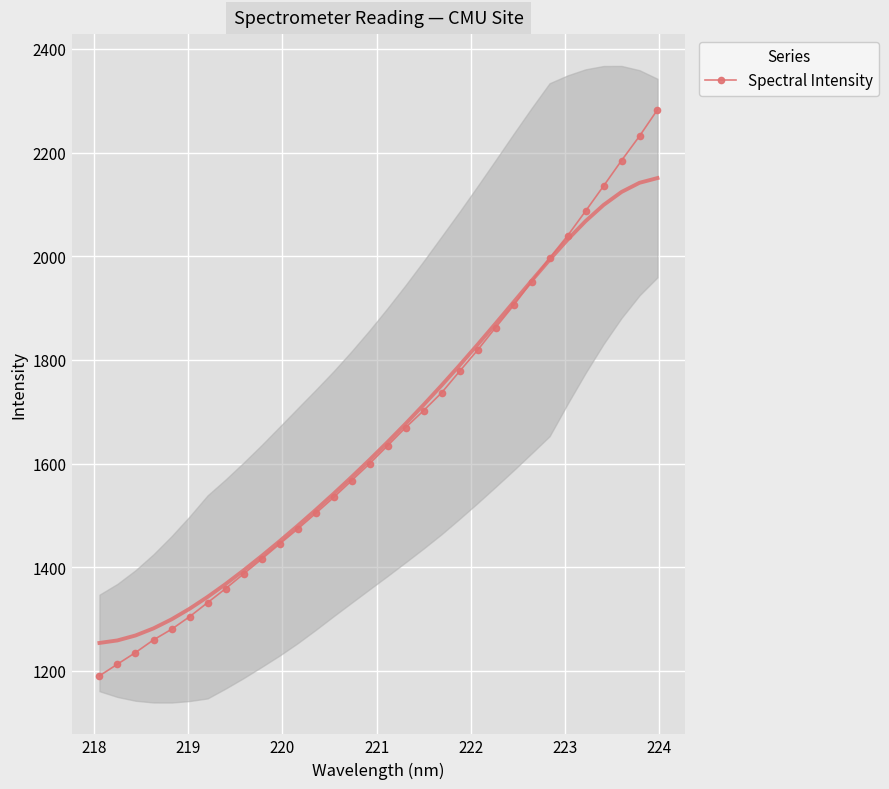

What is the value of the Spectral Intensity point at the 8th from the left?

1358.7